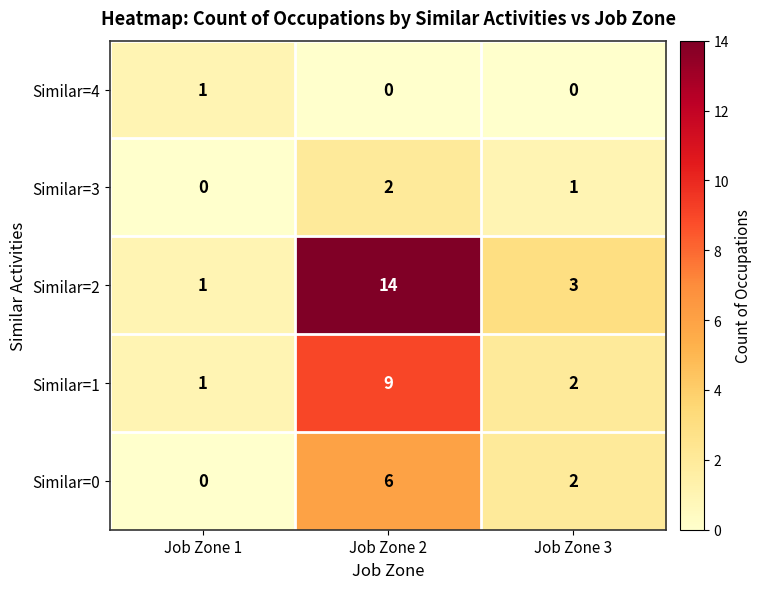

Reading right to left, extract all data points from this chart.

Similar=4: Job Zone 3=0	Job Zone 2=0	Job Zone 1=1
Similar=3: Job Zone 3=1	Job Zone 2=2	Job Zone 1=0
Similar=2: Job Zone 3=3	Job Zone 2=14	Job Zone 1=1
Similar=1: Job Zone 3=2	Job Zone 2=9	Job Zone 1=1
Similar=0: Job Zone 3=2	Job Zone 2=6	Job Zone 1=0